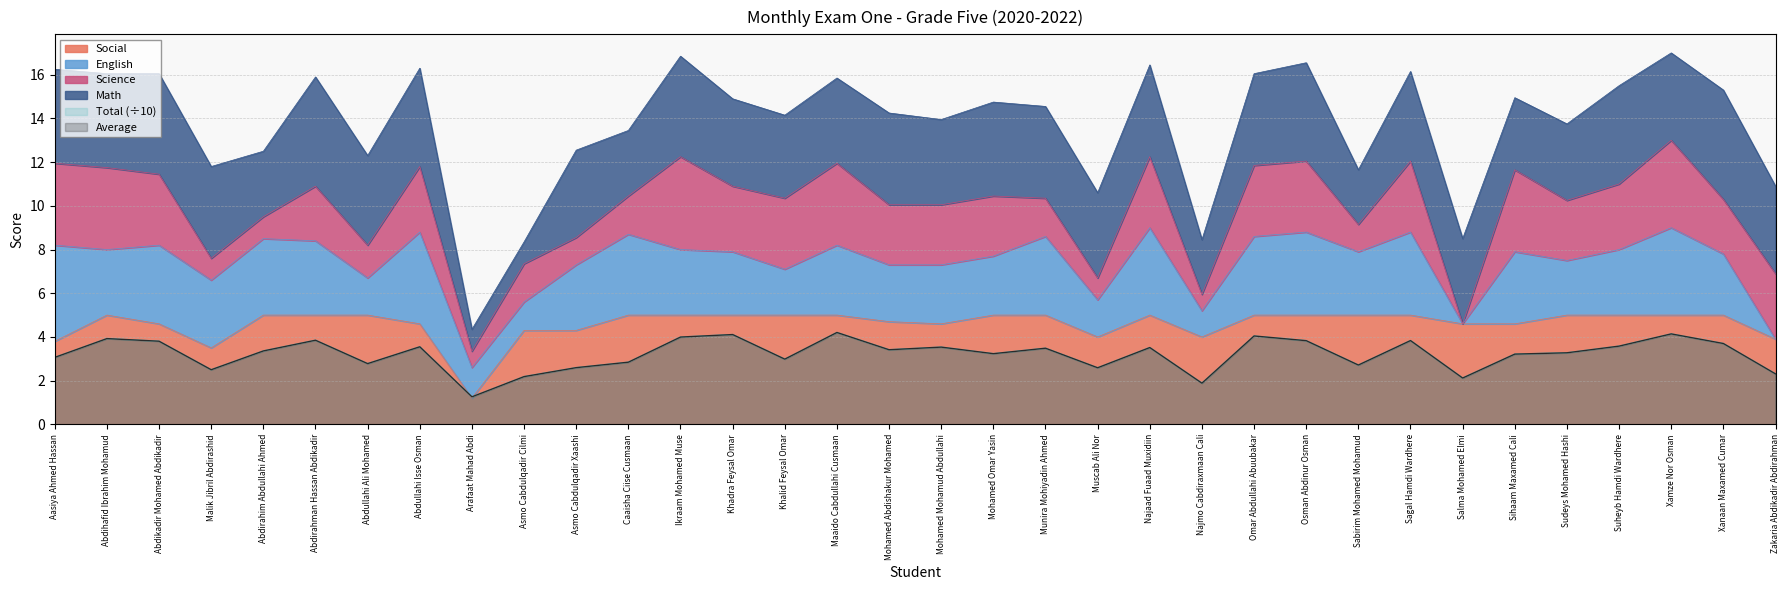

What is the difference between the Average values at Salma Mohamed Elmi and Maaido Cabdullahi Cusmaan?

2.1